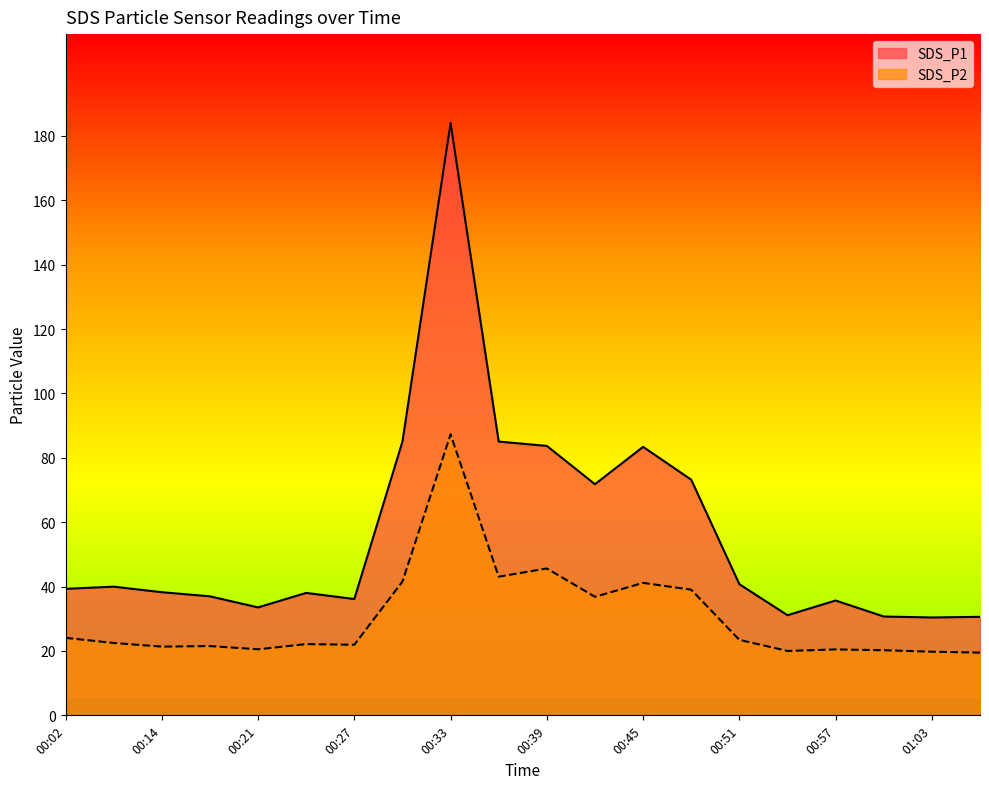

Reading right to left, transcribe all the data shown in this chart.

SDS_P1: 01:06=30.6	01:03=30.4	01:00=30.7	00:57=35.7	00:54=31.1	00:51=40.8	00:48=73.2	00:45=83.4	00:42=71.8	00:39=83.7	00:36=85.0	00:33=184.0	00:30=85.0	00:27=36.1	00:24=38.0	00:21=33.5	00:18=37.0	00:14=38.2	00:11=40.0	00:02=39.3
SDS_P2: 01:06=19.5	01:03=19.8	01:00=20.2	00:57=20.5	00:54=20.0	00:51=23.4	00:48=39.0	00:45=41.1	00:42=36.8	00:39=45.6	00:36=43.1	00:33=87.3	00:30=41.5	00:27=21.9	00:24=22.1	00:21=20.5	00:18=21.5	00:14=21.4	00:11=22.5	00:02=24.1